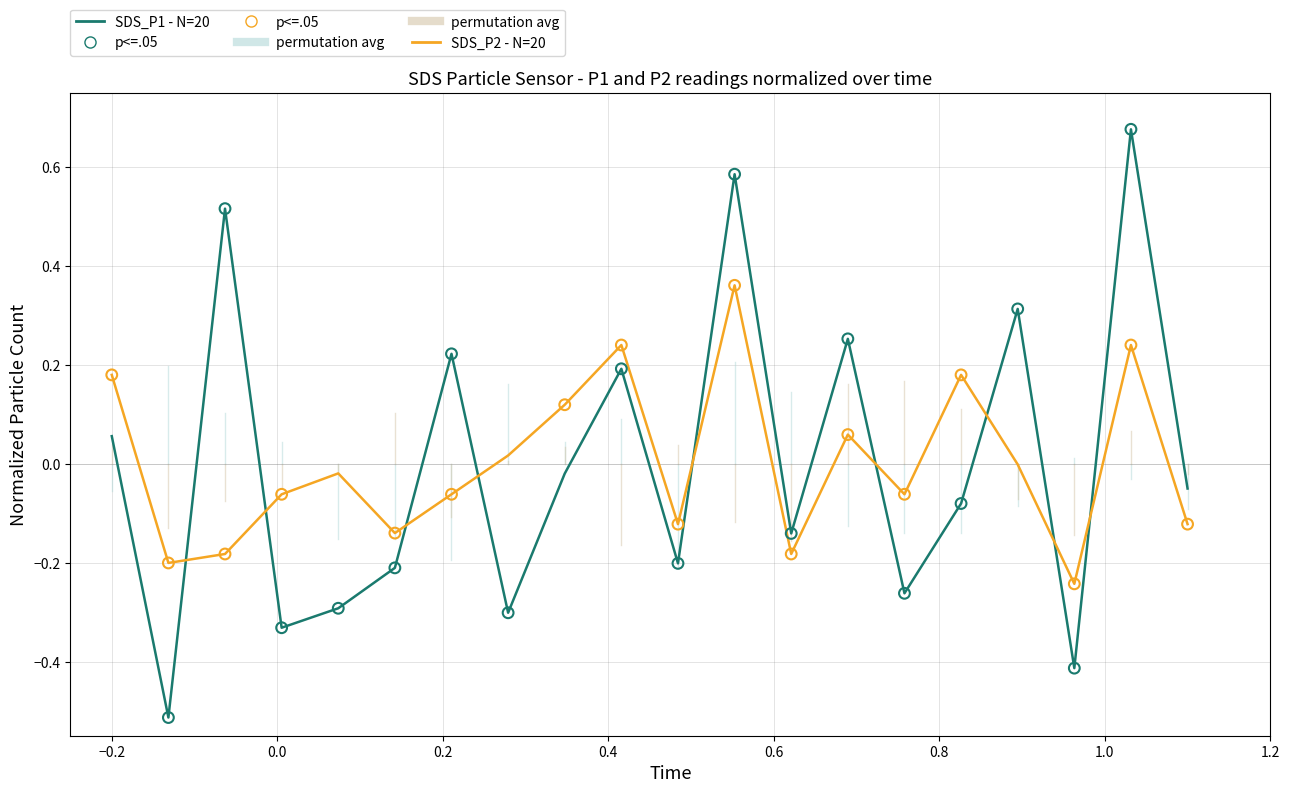

Rank the series by their maximum value, from highest to lowest.

SDS_P1 - N=20, SDS_P2 - N=20